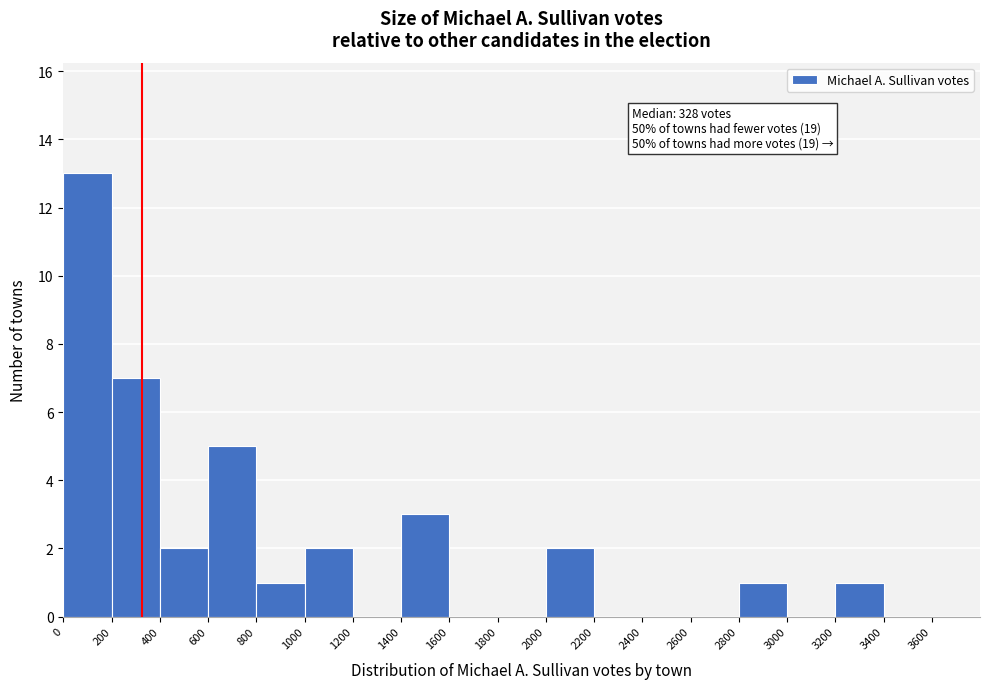

Over which range of the x-axis is the bar tallest?

0 to 200